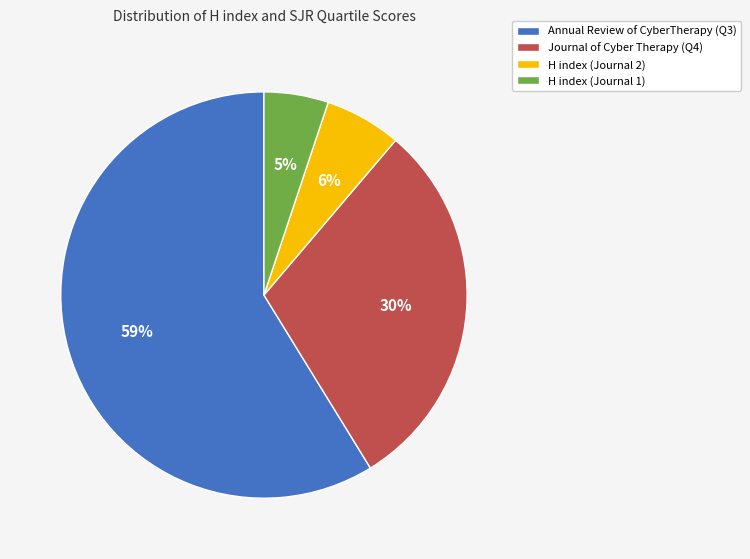

What is the largest slice in the pie chart?

Annual Review of CyberTherapy (Q3)